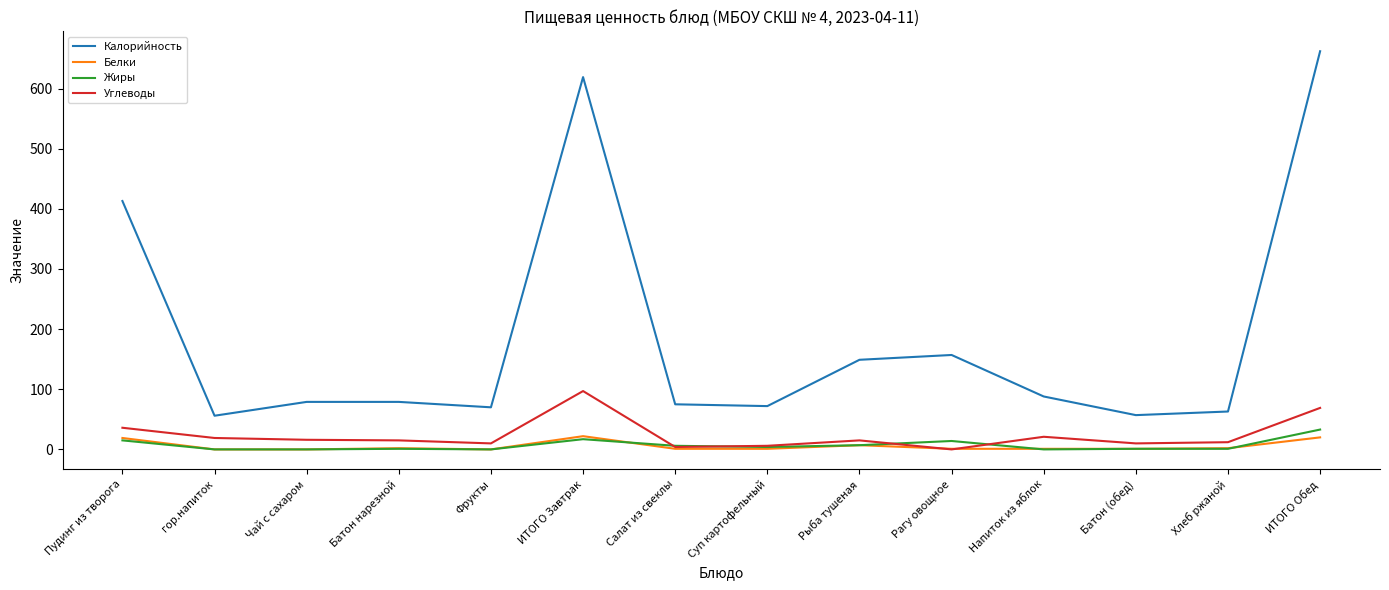

What is the highest value of the Углеводы series?

97